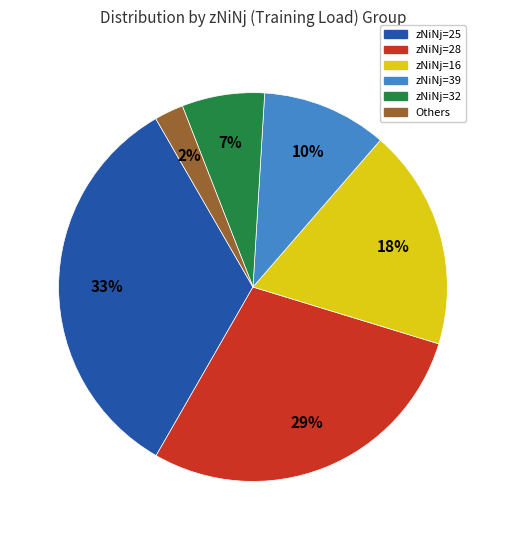

Which slice is the largest?

zNiNj=25